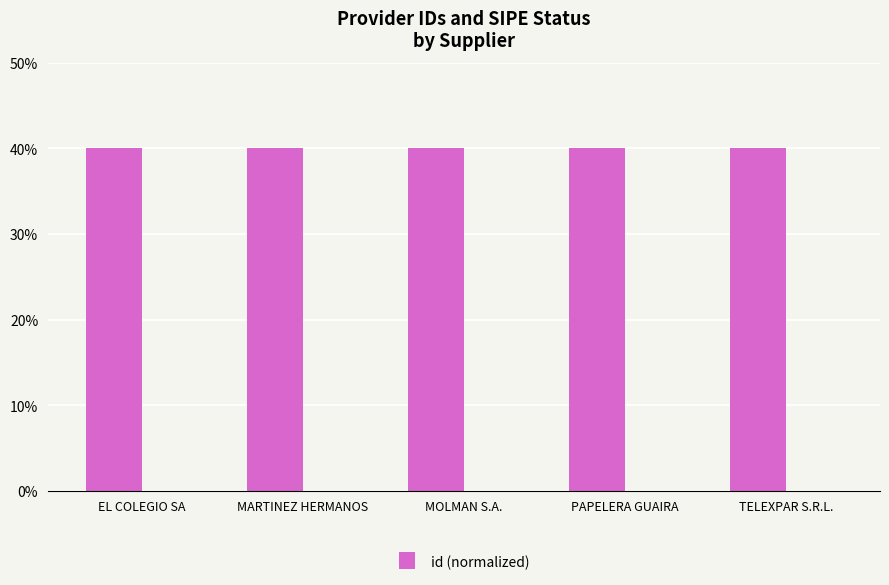

Reading left to right, what are all the values shown in this chart?

40.0	40.0	40.0	40.0	40.0